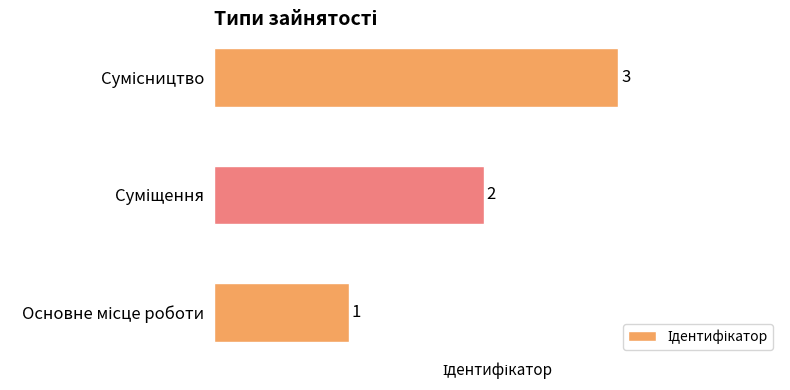

What is the maximum value shown in the chart?

3